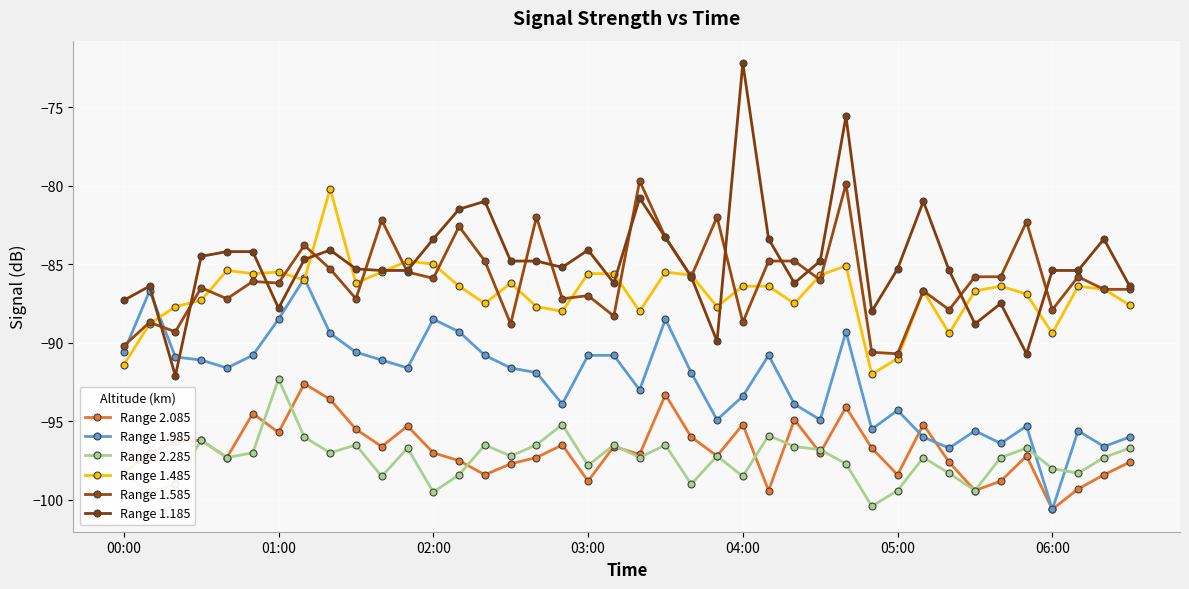

What are all the series names shown in the legend?

Range 2.085, Range 1.985, Range 2.285, Range 1.485, Range 1.585, Range 1.185